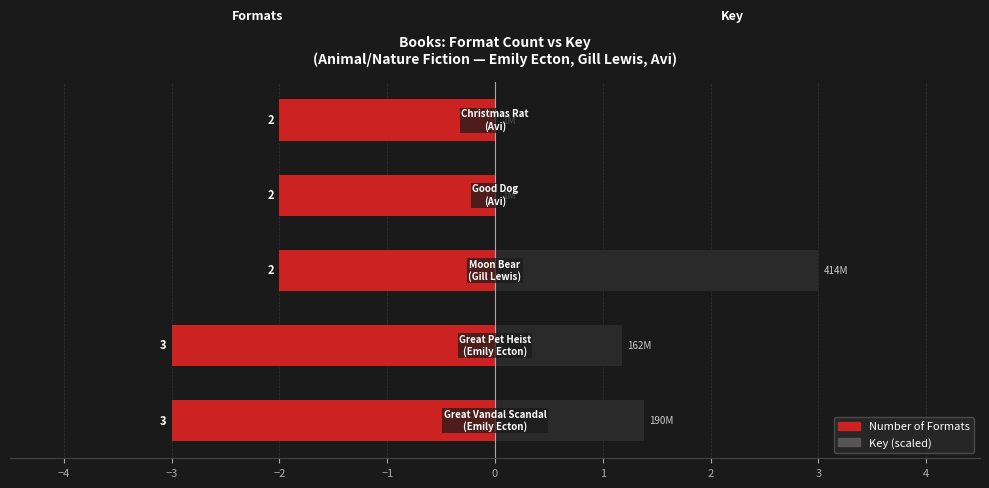

Count the number of data series in this chart.

2